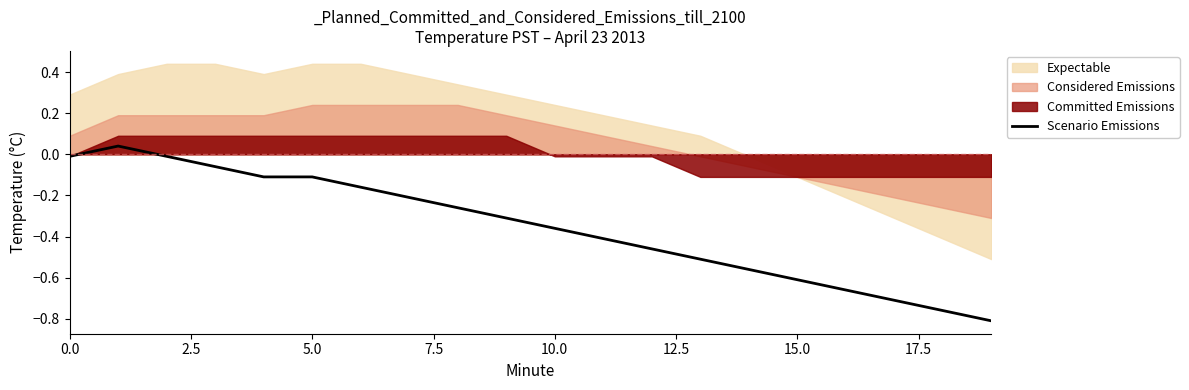

The value of Scenario Emissions at 10.0 is -0.6. True or false?

False